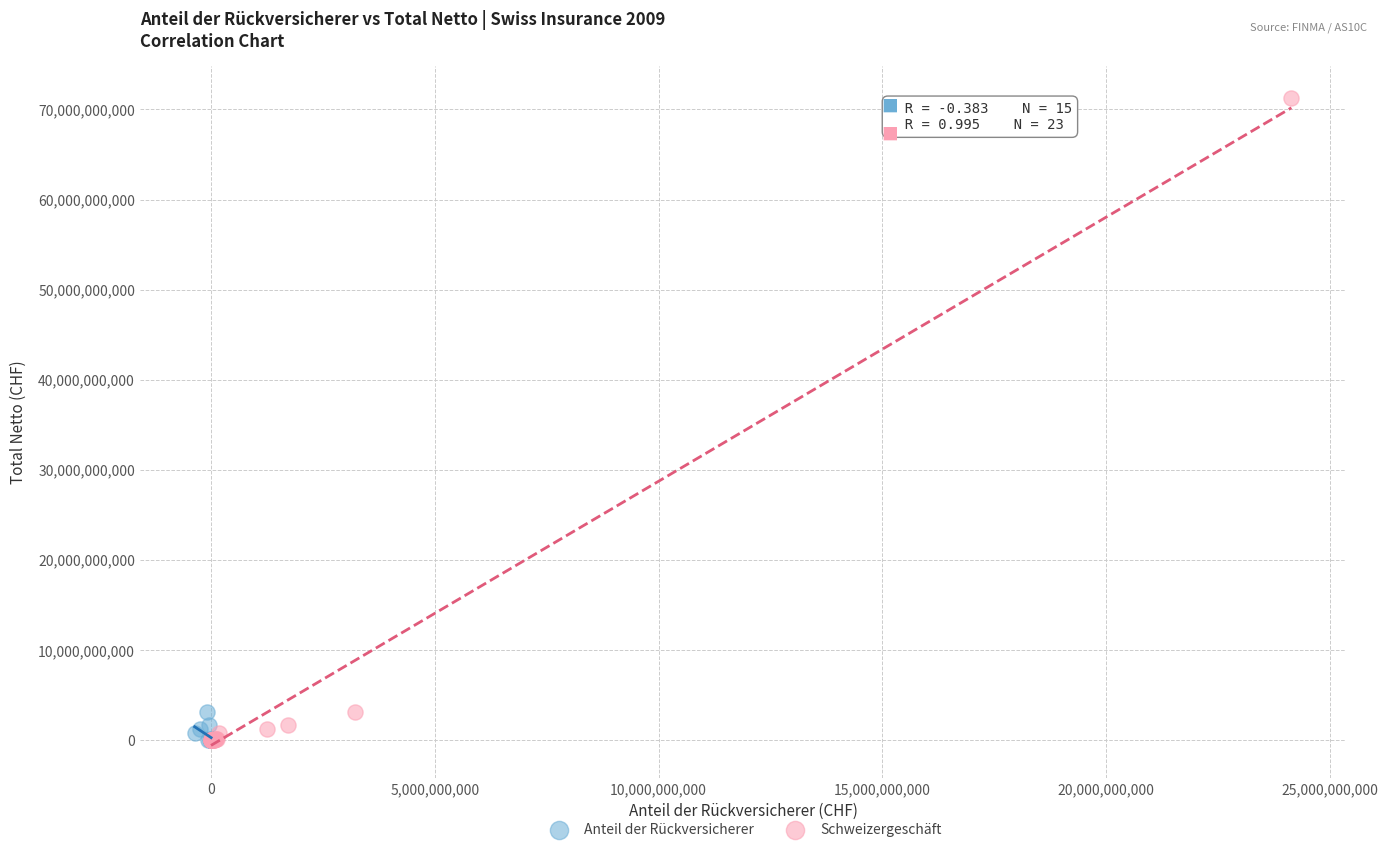

Which series reaches the maximum Y coordinate?

Schweizergeschäft